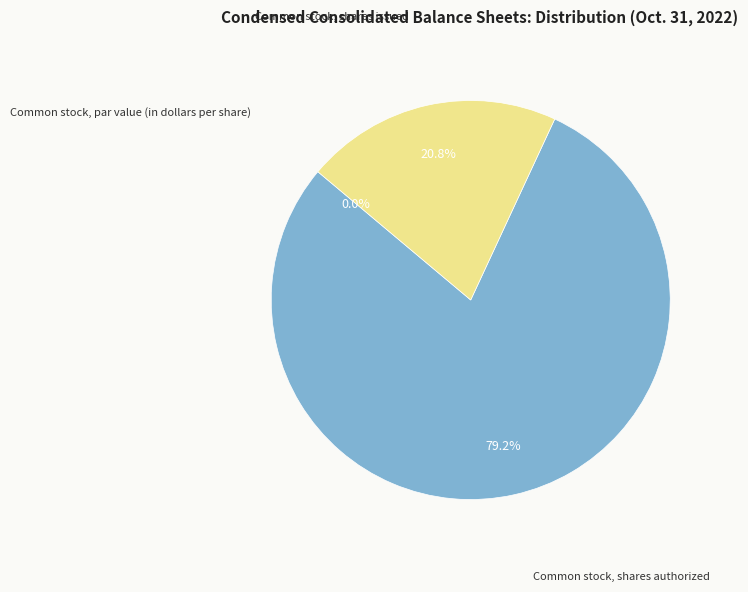

To the nearest percent, what is the combined percentage of Common stock, shares issued and Common stock, par value (in dollars per share)?

21%